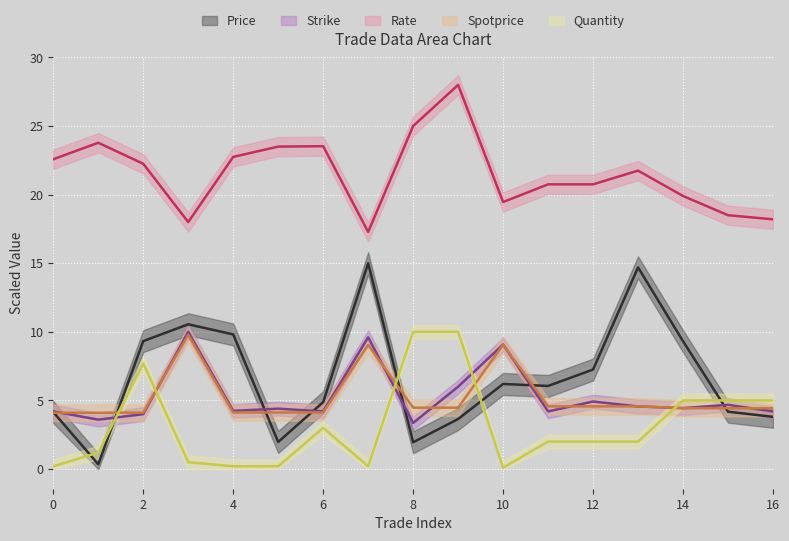

True or false: Strike has more than 1 points higher than both neighbors.

True